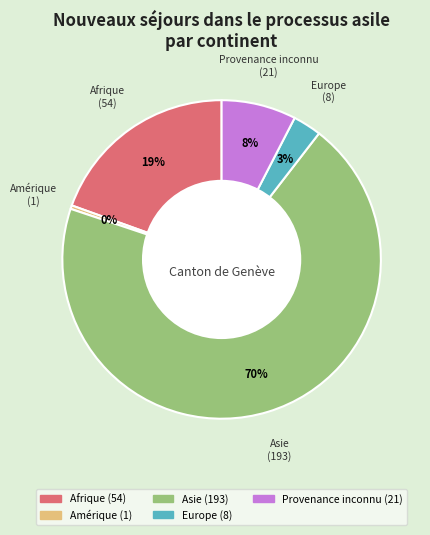

Is there a majority slice in this chart?

Yes